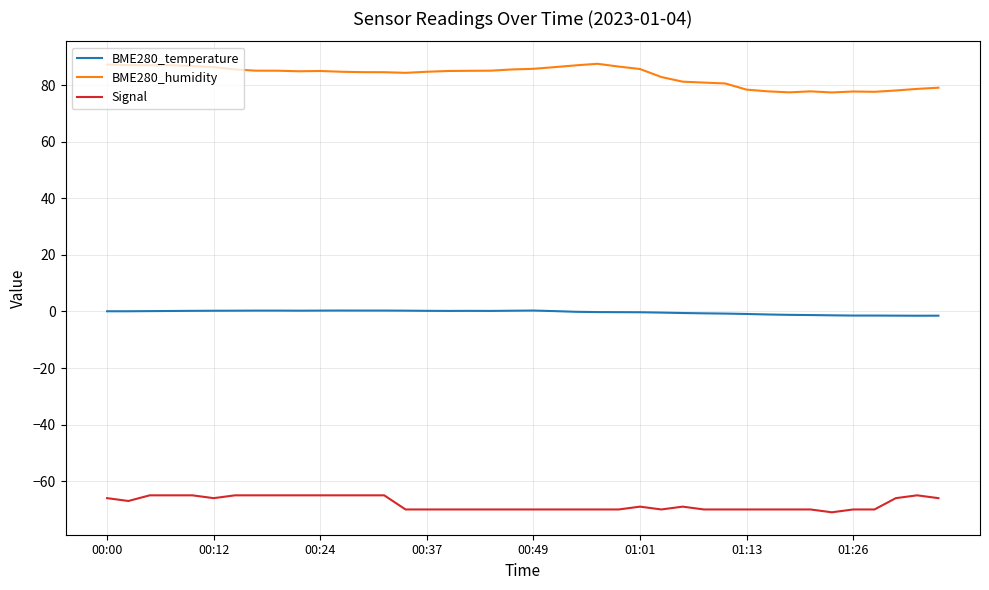

True or false: Signal and BME280_humidity cross at least once.

False